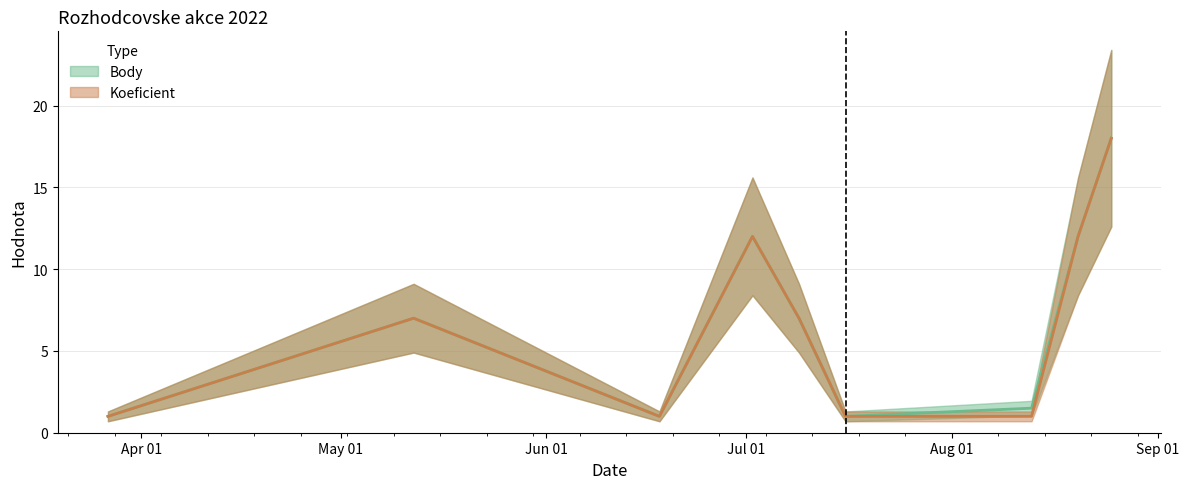

Rank the series at 2022-06-18 from lowest to highest value.

Body, Koeficient